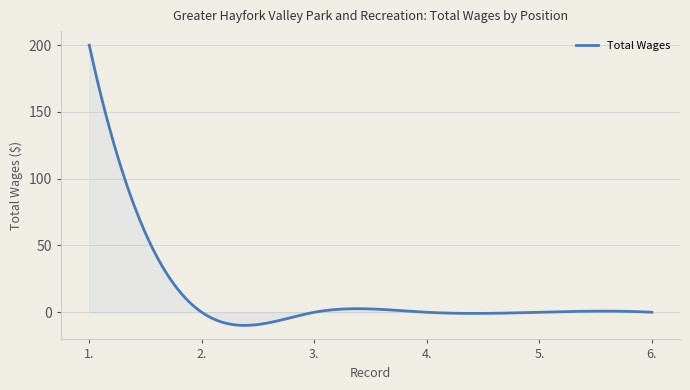

How many lines are shown in the chart?

1